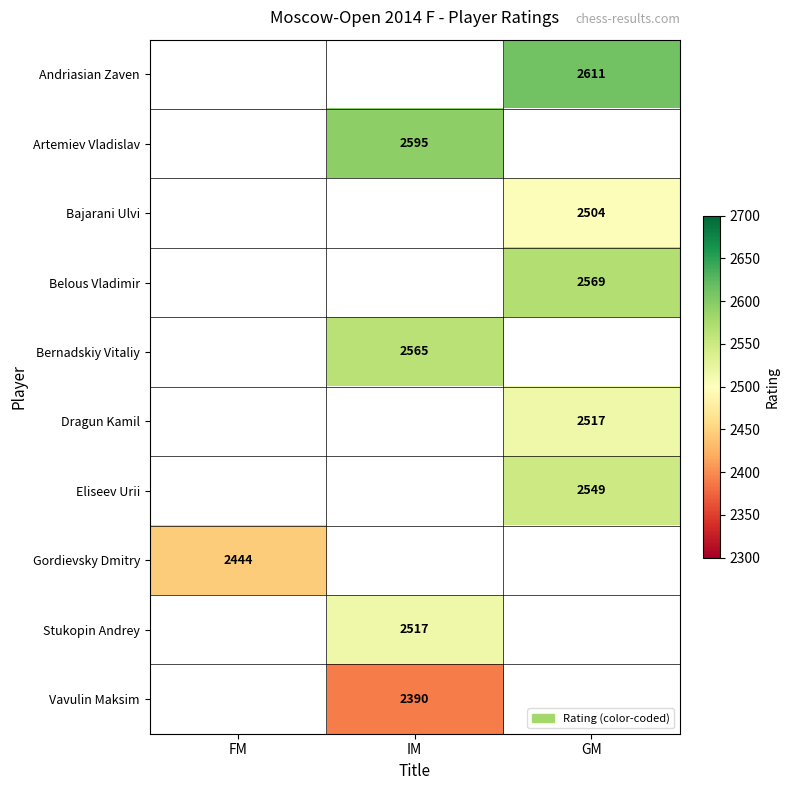

Count the number of categories in the chart.

3